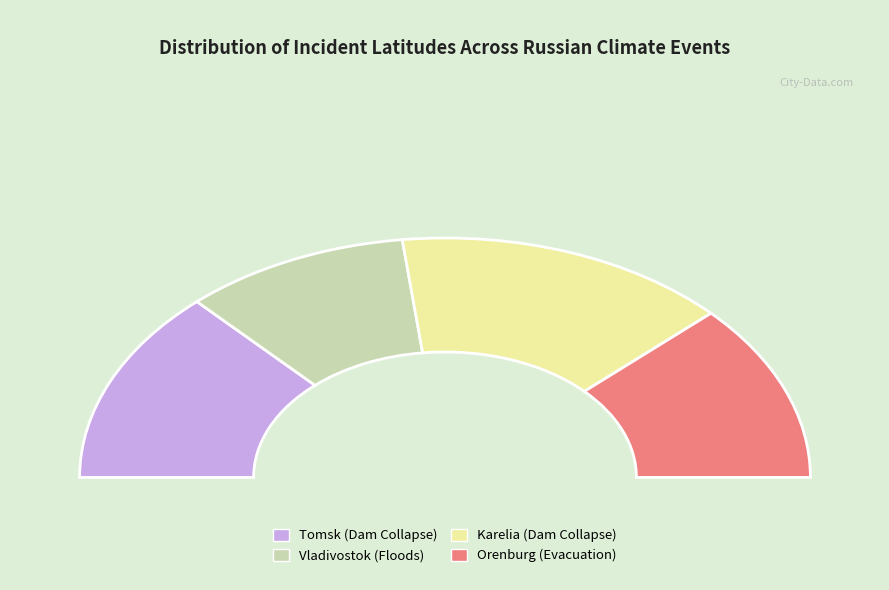

Between Orenburg (Evacuation) and Vladivostok (Floods), which is larger?

Orenburg (Evacuation)